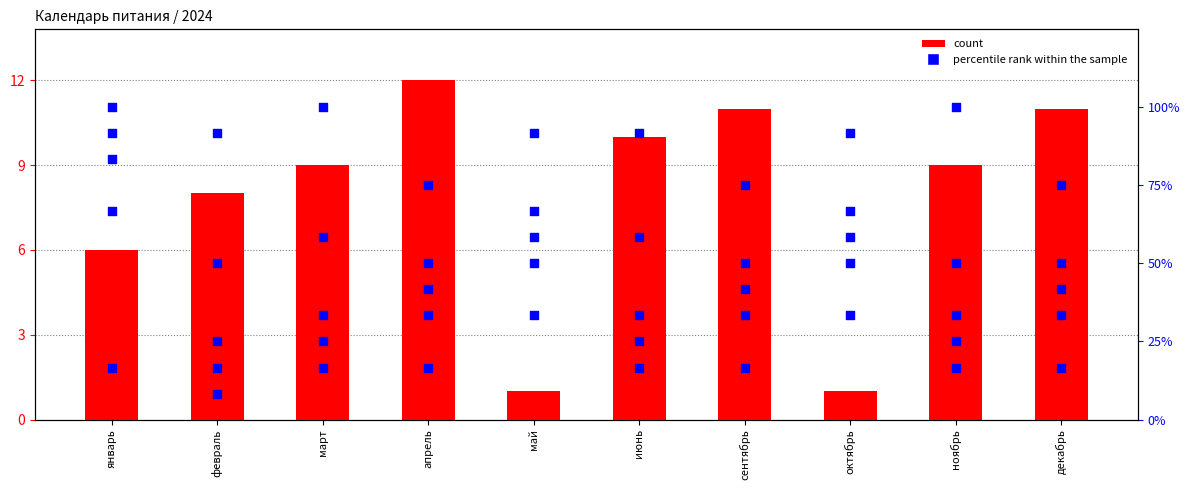

Is the value of col_16 at январь greater than the value of count at апрель?

Yes